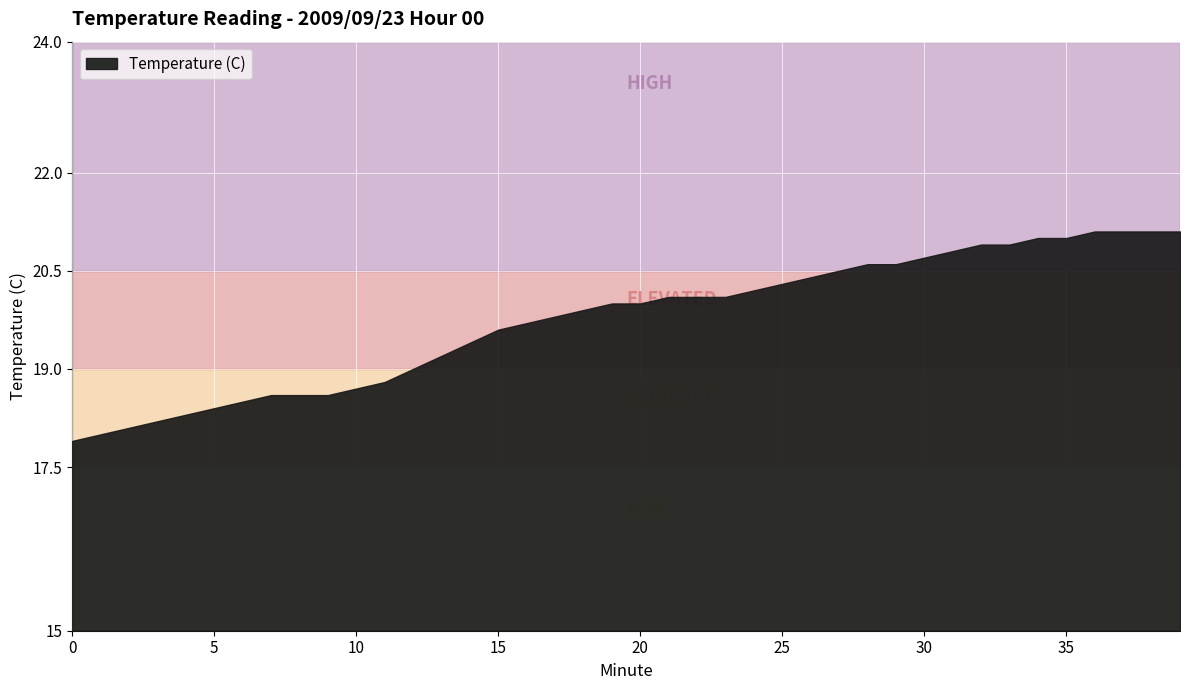

How many lines are shown in the chart?

1